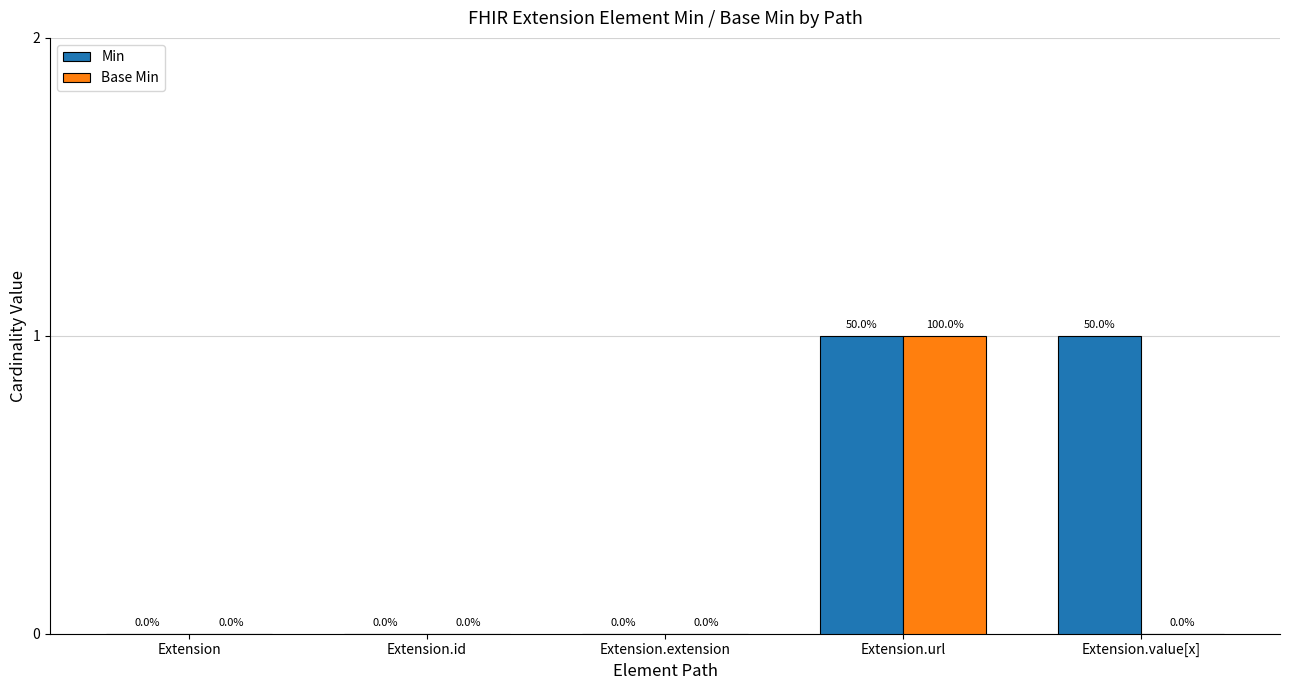

Is it true that Min equals 0 at Extension.id?

True